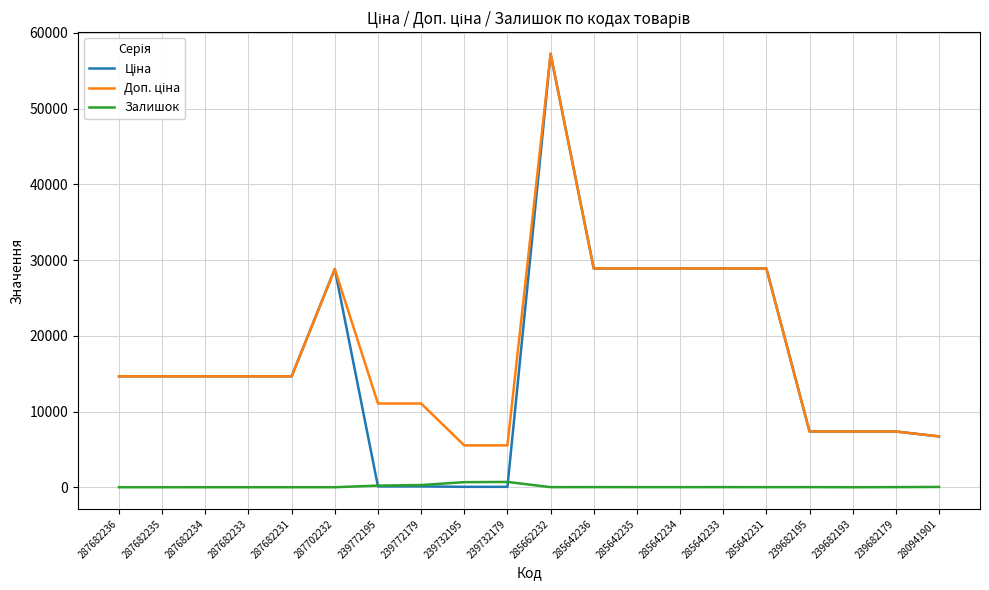

At which category is the sum across all series the highest?

285662232